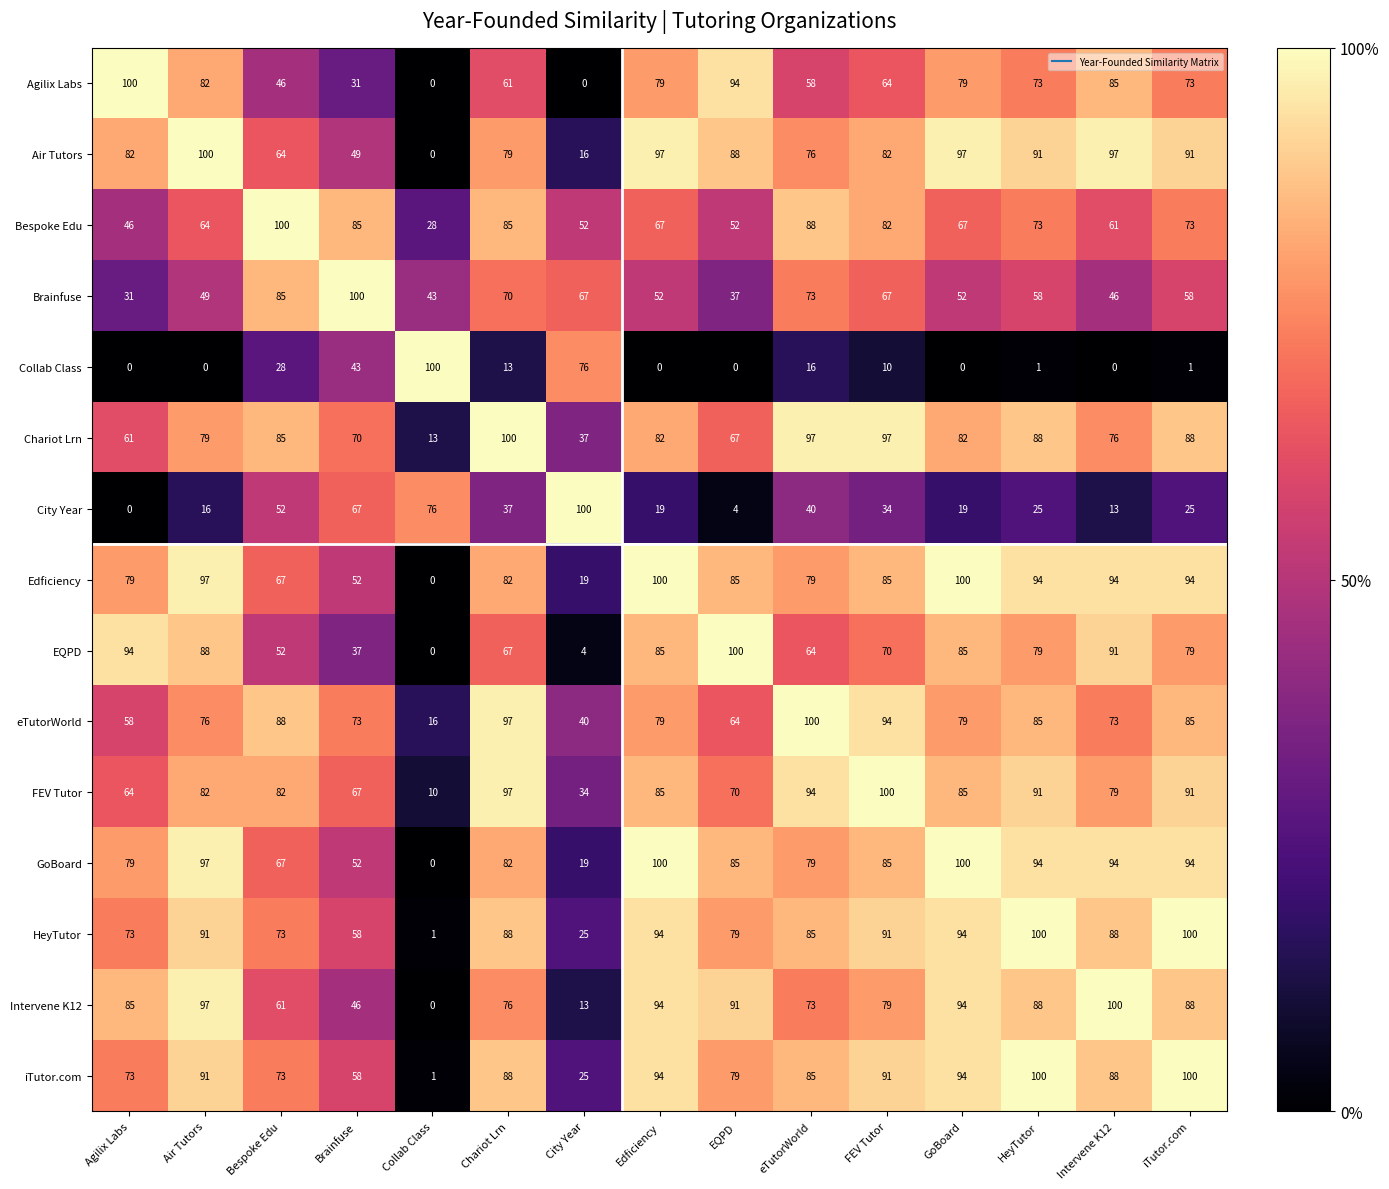

What is the total value across all series at Bespoke Edu?

1023